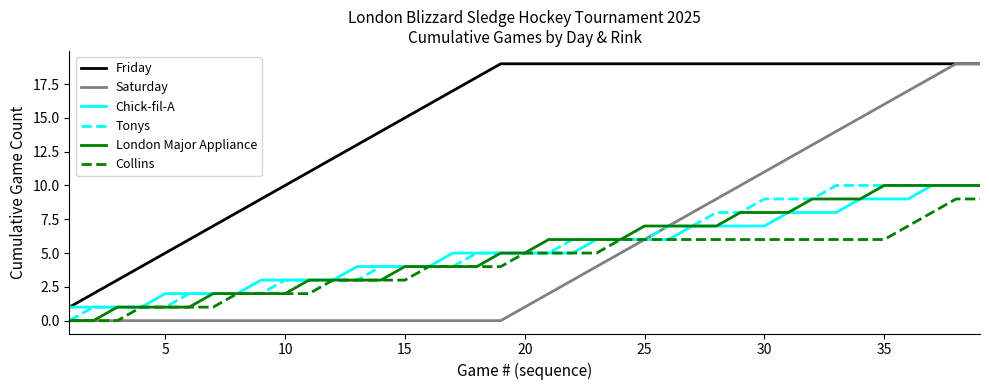

Reading left to right, what are all the values shown in this chart?

Friday: 1	2	3	4	5	6	7	8	9	10	11	12	13	14	15	16	17	18	19	19	19	19	19	19	19	19	19	19	19	19	19	19	19	19	19	19	19	19	19
Saturday: 0	0	0	0	0	0	0	0	0	0	0	0	0	0	0	0	0	0	0	1	2	3	4	5	6	7	8	9	10	11	12	13	14	15	16	17	18	19	19
Chick-fil-A: 1	1	1	1	2	2	2	2	3	3	3	3	4	4	4	4	5	5	5	5	5	5	6	6	6	6	7	7	7	7	8	8	8	9	9	9	10	10	10
Tonys: 0	1	1	1	1	2	2	2	2	3	3	3	3	4	4	4	4	5	5	5	5	6	6	6	6	7	7	8	8	9	9	9	10	10	10	10	10	10	10
London Major Appliance: 0	0	1	1	1	1	2	2	2	2	3	3	3	3	4	4	4	4	5	5	6	6	6	6	7	7	7	7	8	8	8	9	9	9	10	10	10	10	10
Collins: 0	0	0	1	1	1	1	2	2	2	2	3	3	3	3	4	4	4	4	5	5	5	5	6	6	6	6	6	6	6	6	6	6	6	6	7	8	9	9